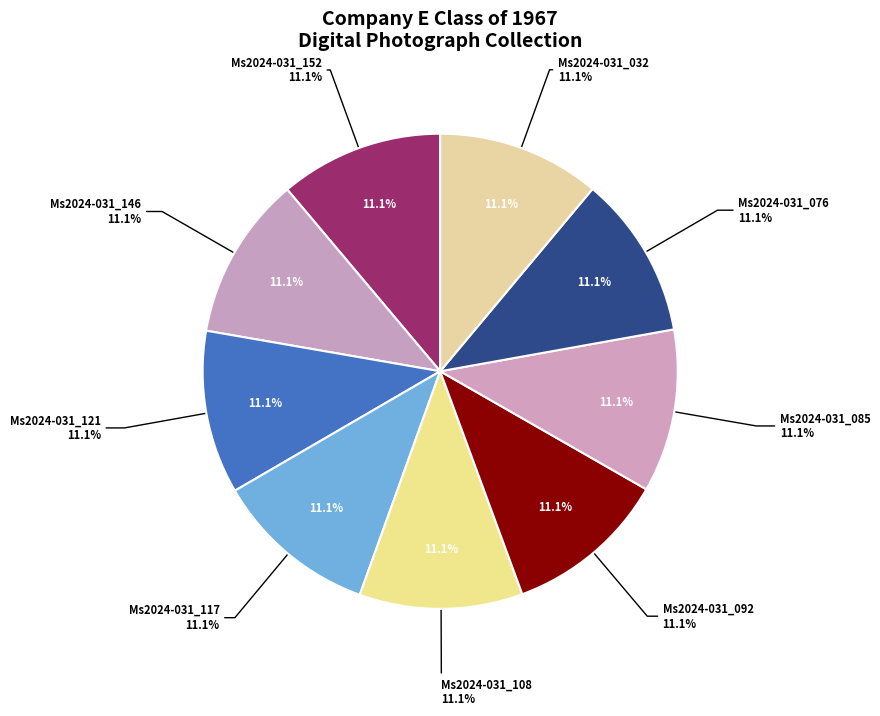

Is there any slice that represents more than half of the pie?

No